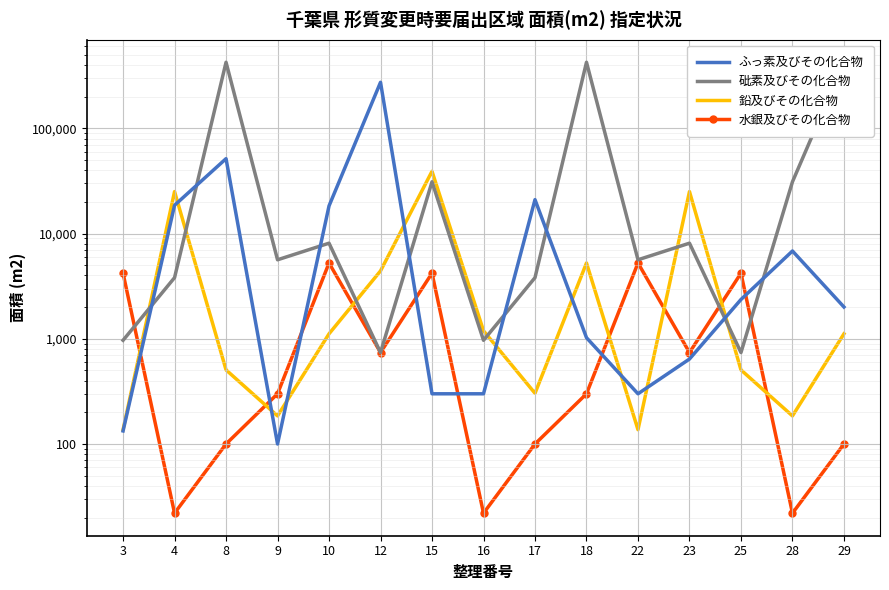

Between 12 and 9, which is larger?

12